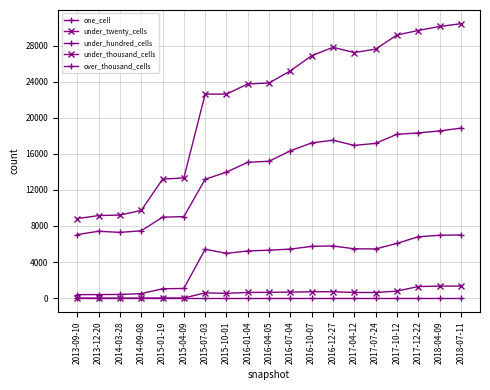

Is this an area chart (filled region under the line)?

No